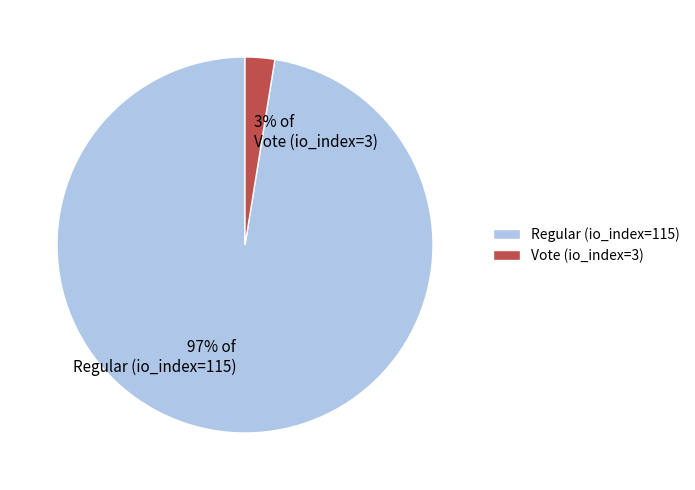

Does Regular (io_index=115) represent more than half of the total?

Yes